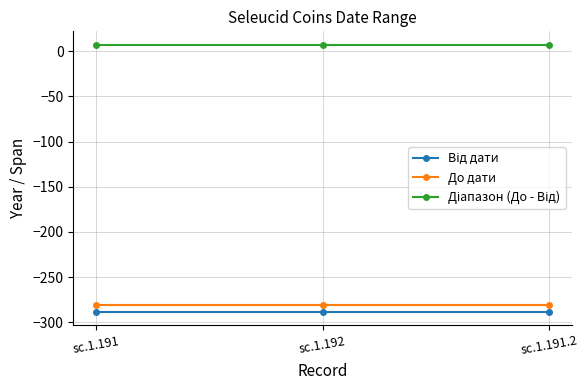

What is the spread (max minus min) of values at sc.1.191?

295